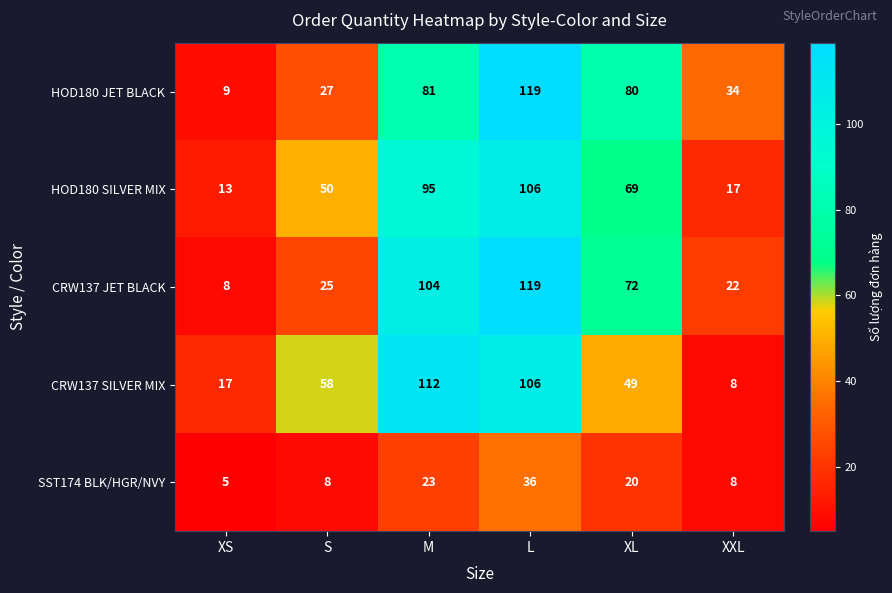

Which series changed the most between XS and L?

CRW137 JET BLACK